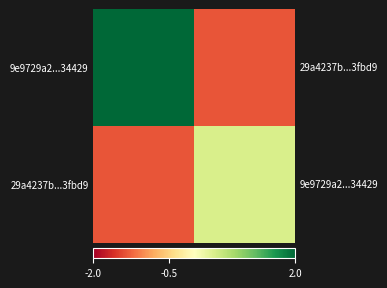

At -1, list the series in order from largest to smallest.

9e9729a2...34429, 29a4237b...3fbd9